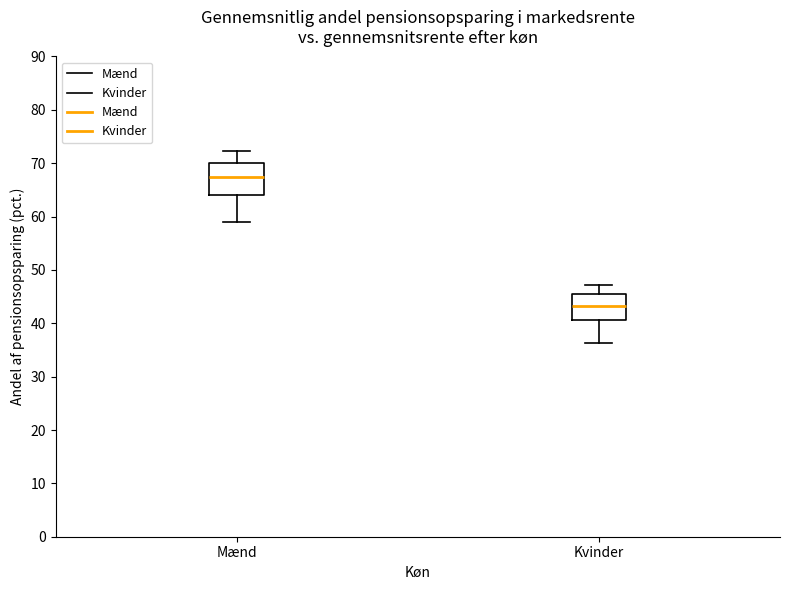

Reading left to right, read every box against the y-axis: the position of its median line, the range the box covers, and the ends of its whiskers. The values are not printed on the chart, so give them approximately, as read against the axis.

Mænd: median 67, box 64 to 70, whiskers 59 to 72
Kvinder: median 43, box 41 to 46, whiskers 36 to 47